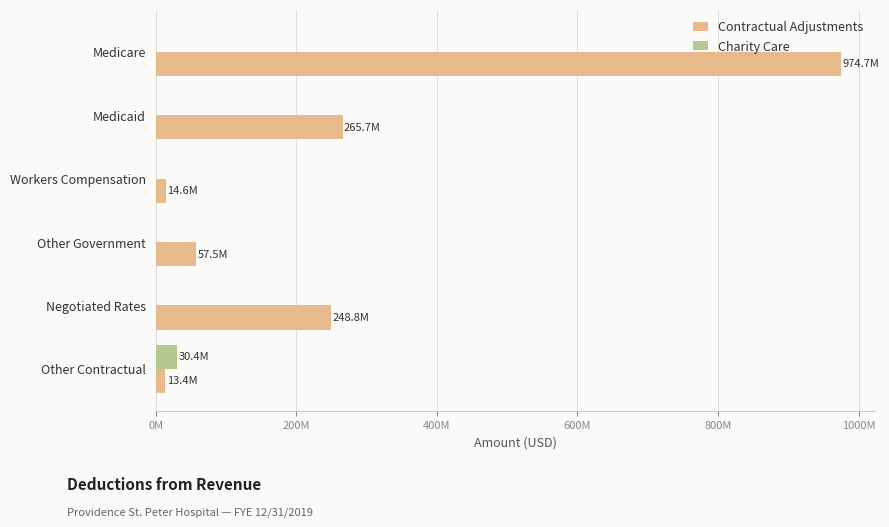

How many bars are there in each group?

2